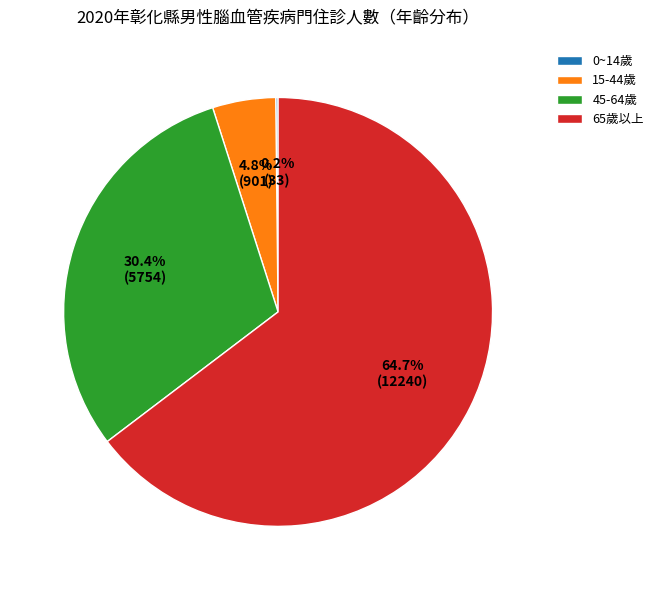

Which category accounts for the majority?

65歲以上